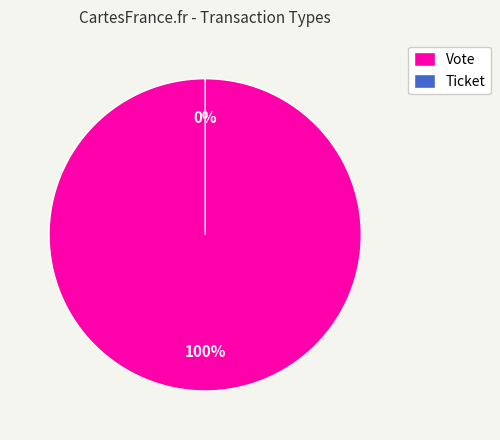

What percentage do Vote and Ticket together represent?

100.0%